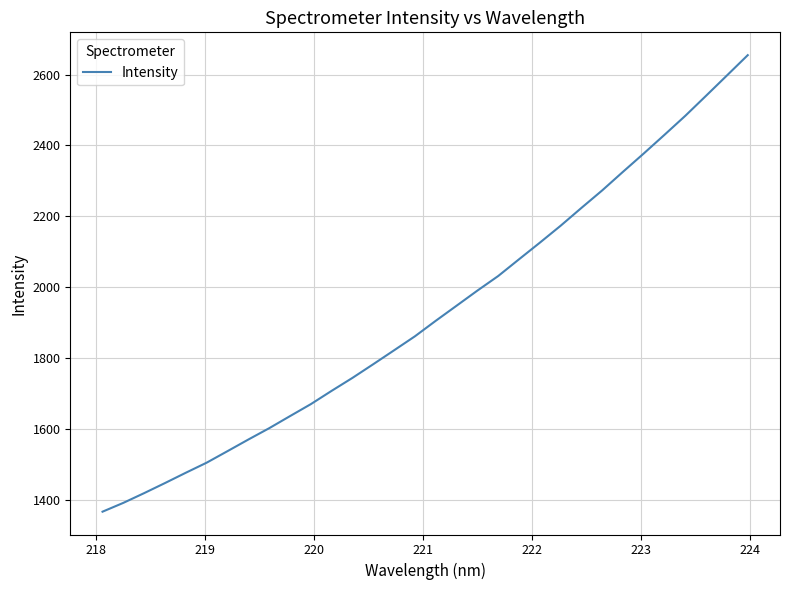

What is the difference between the maximum and second lowest values?

1264.0